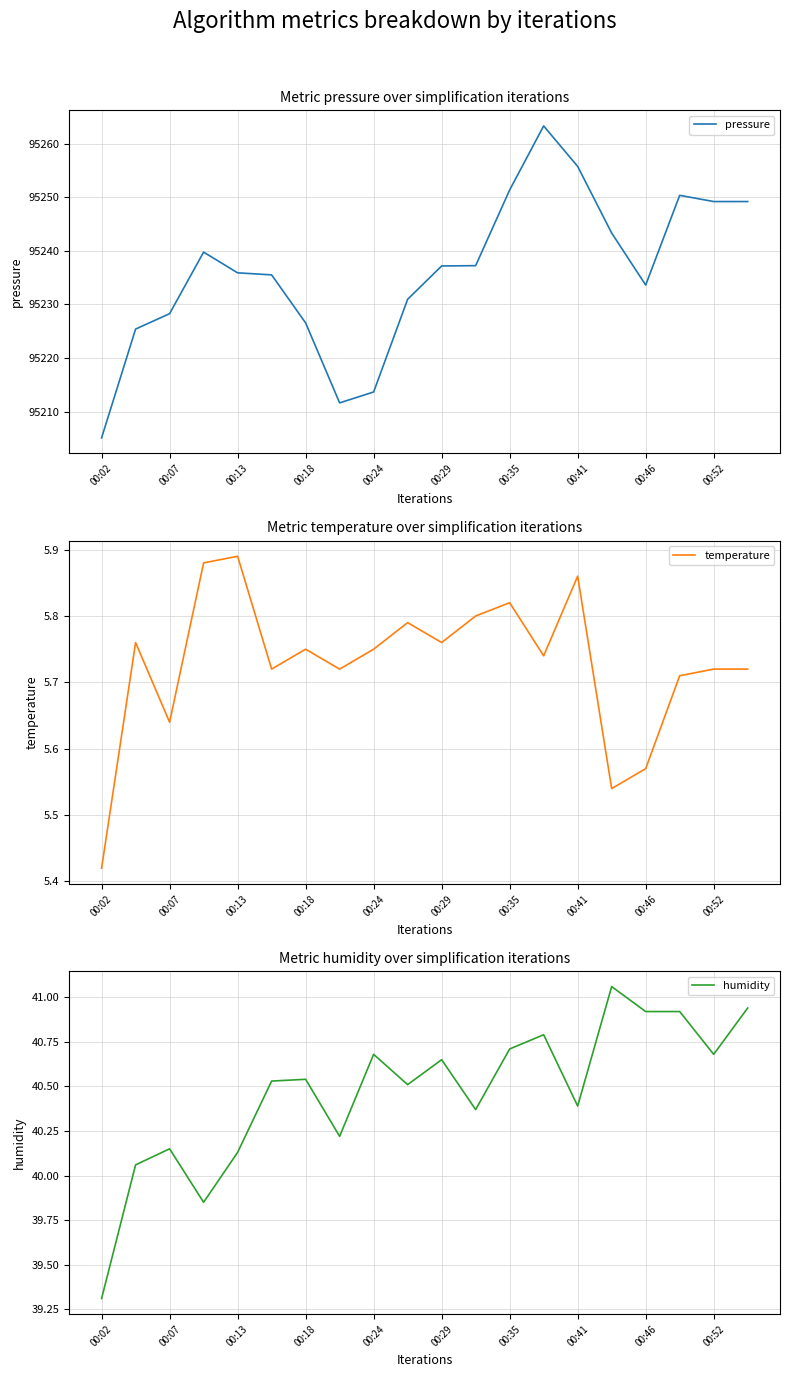

What is the greatest value displayed?

95263.3